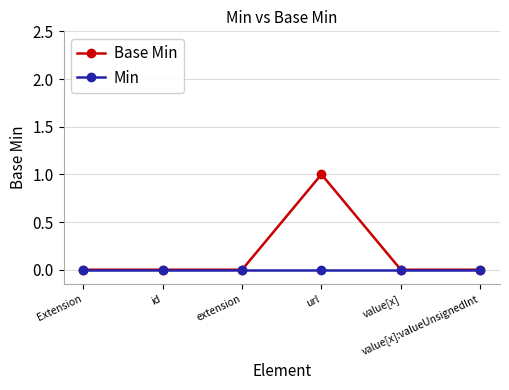

Which series has the largest total across all categories?

Base Min